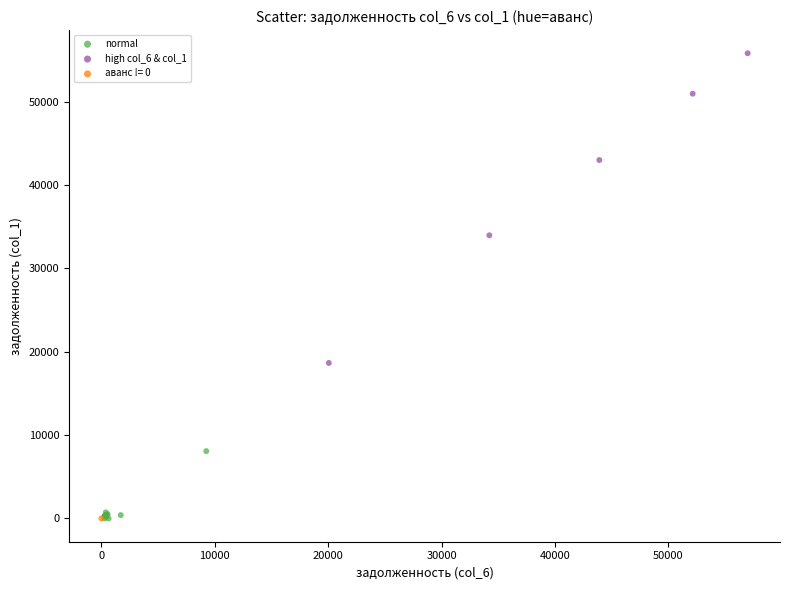

What are all the series names shown in the legend?

normal, high col_6 & col_1, аванс != 0